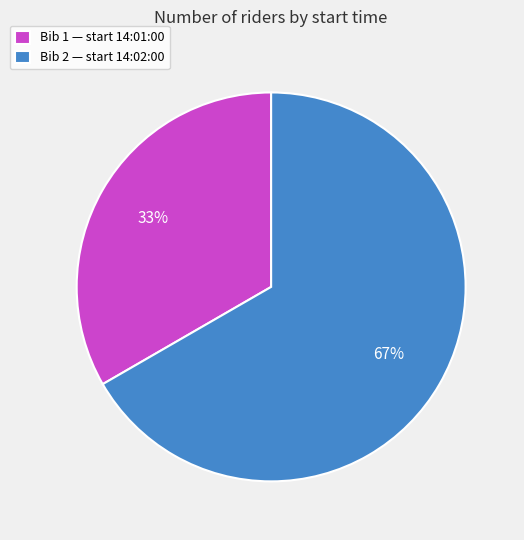

Do Bib 1 — start 14:01:00 and Bib 2 — start 14:02:00 together represent more than half of the pie?

Yes